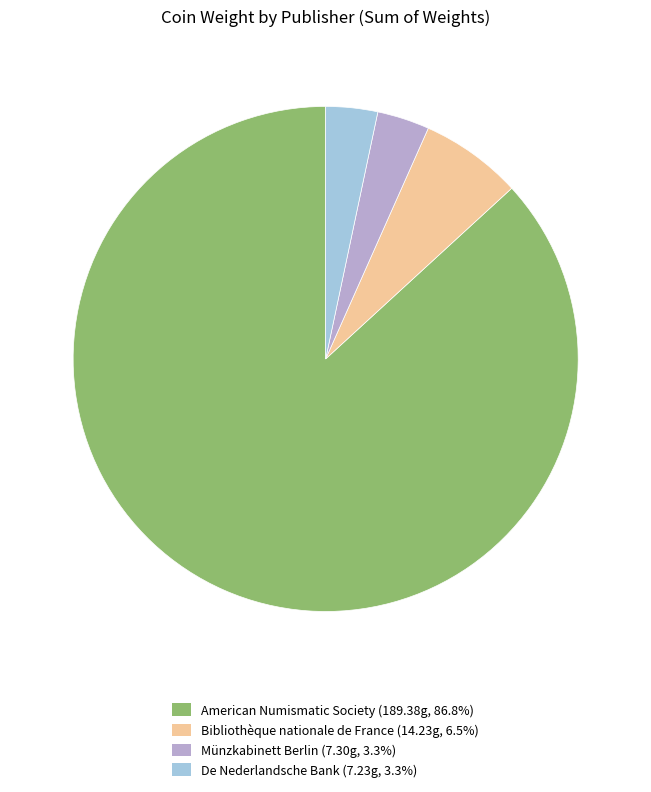

Is there any slice that represents more than half of the pie?

Yes